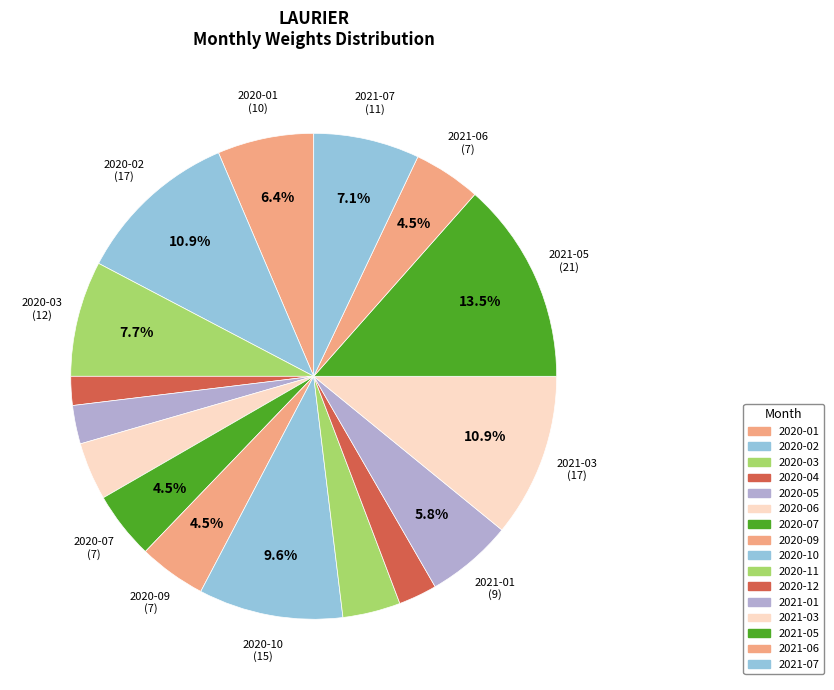

Which slice is the smallest?

2020-04